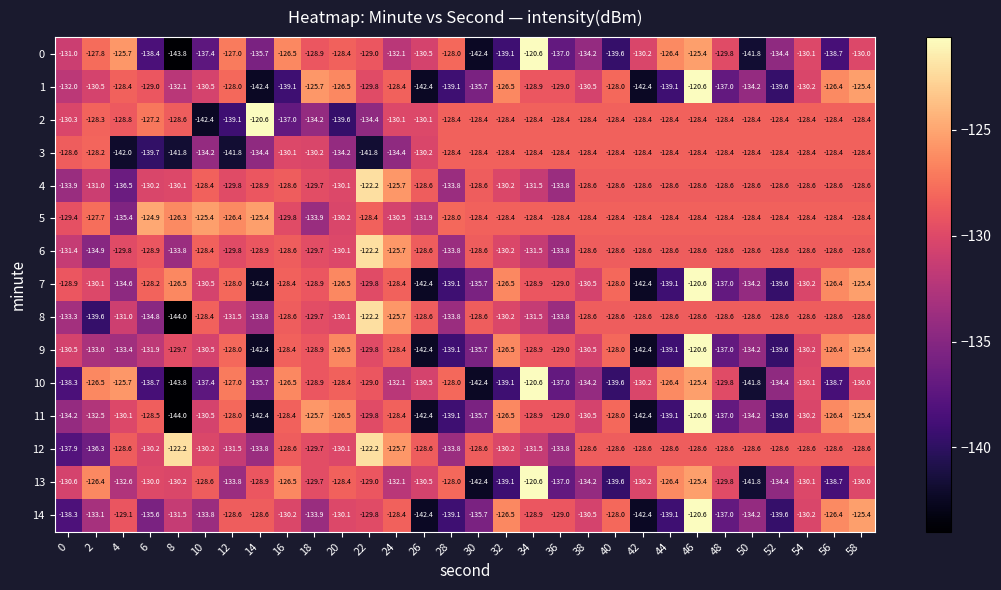

Count the number of categories in the chart.

30